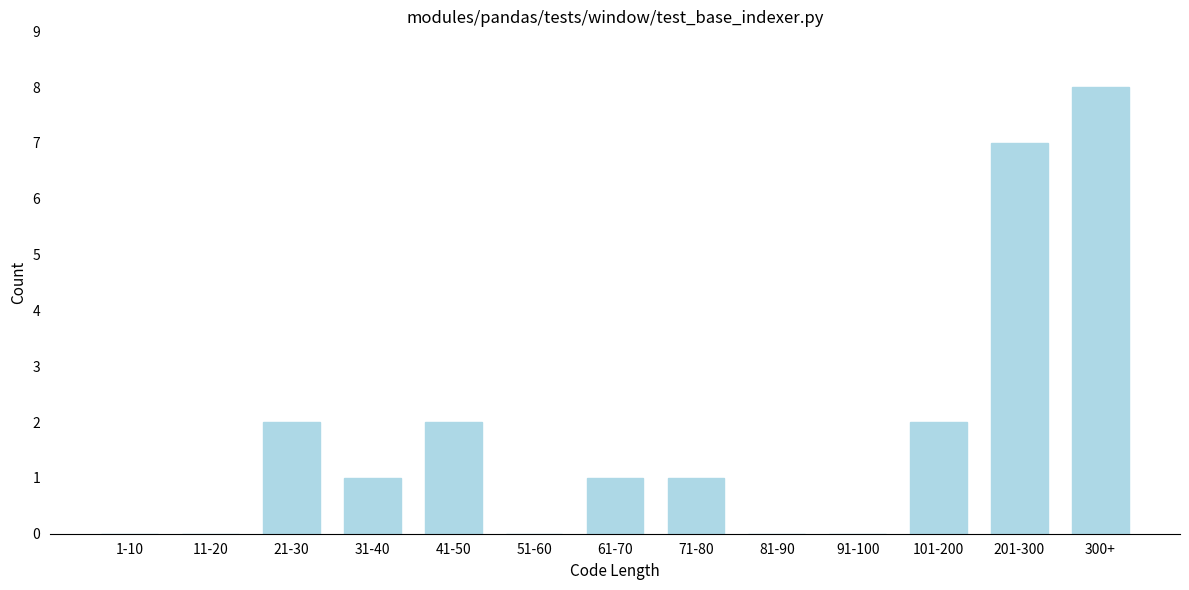

Reading left to right, what are all the values shown in this chart?

1-10=0	11-20=0	21-30=2	31-40=1	41-50=2	51-60=0	61-70=1	71-80=1	81-90=0	91-100=0	101-200=2	201-300=7	300+=8